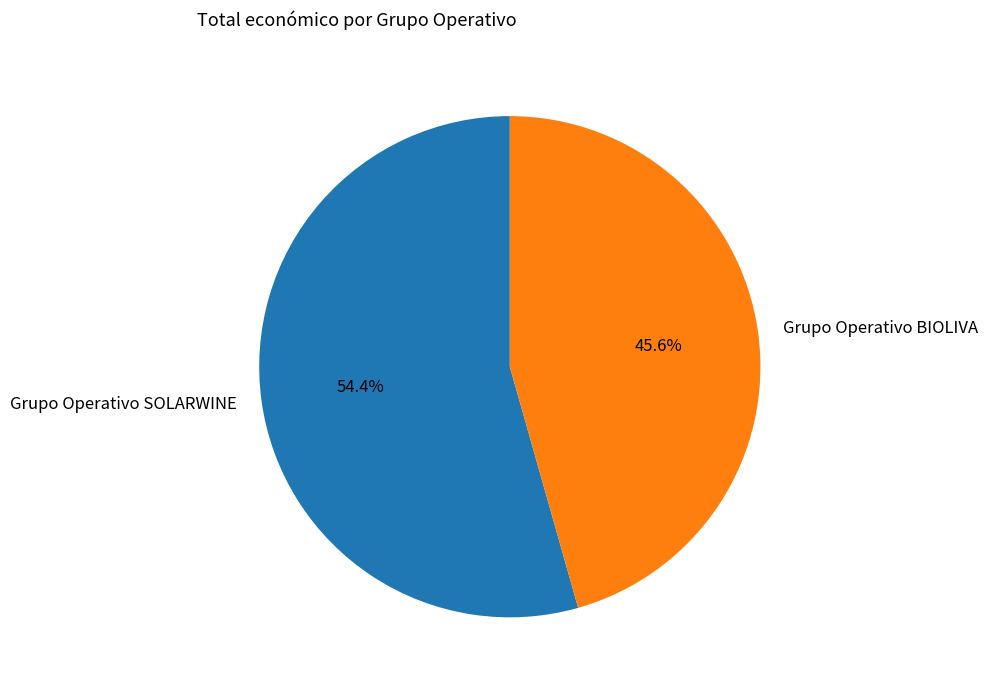

What is the largest slice in the pie chart?

Grupo Operativo SOLARWINE